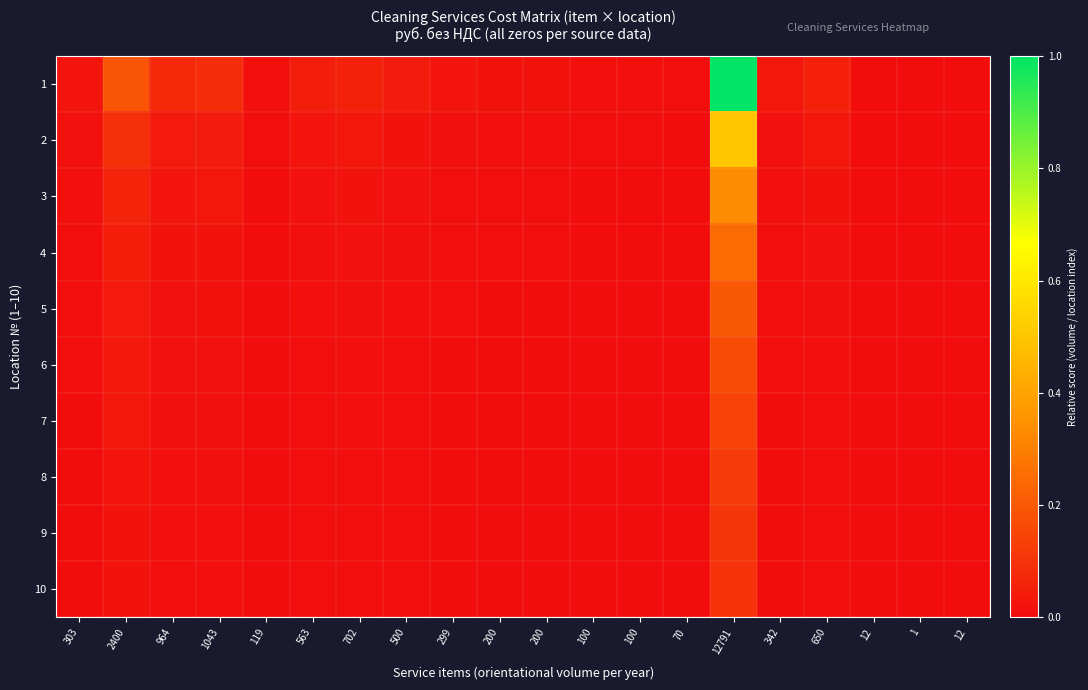

Reading right to left, what are all the values shown in this chart?

1: 12=0.0	1=0.0	12=0.0	650=0.1	342=0.0	12791=1.0	70=0.0	100=0.0	100=0.0	200=0.0	200=0.0	299=0.0	500=0.0	702=0.1	563=0.0	119=0.0	1043=0.1	964=0.1	2400=0.2	303=0.0
2: 12=0.0	1=0.0	12=0.0	650=0.0	342=0.0	12791=0.5	70=0.0	100=0.0	100=0.0	200=0.0	200=0.0	299=0.0	500=0.0	702=0.0	563=0.0	119=0.0	1043=0.0	964=0.0	2400=0.1	303=0.0
3: 12=0.0	1=0.0	12=0.0	650=0.0	342=0.0	12791=0.3	70=0.0	100=0.0	100=0.0	200=0.0	200=0.0	299=0.0	500=0.0	702=0.0	563=0.0	119=0.0	1043=0.0	964=0.0	2400=0.1	303=0.0
4: 12=0.0	1=0.0	12=0.0	650=0.0	342=0.0	12791=0.2	70=0.0	100=0.0	100=0.0	200=0.0	200=0.0	299=0.0	500=0.0	702=0.0	563=0.0	119=0.0	1043=0.0	964=0.0	2400=0.0	303=0.0
5: 12=0.0	1=0.0	12=0.0	650=0.0	342=0.0	12791=0.2	70=0.0	100=0.0	100=0.0	200=0.0	200=0.0	299=0.0	500=0.0	702=0.0	563=0.0	119=0.0	1043=0.0	964=0.0	2400=0.0	303=0.0
6: 12=0.0	1=0.0	12=0.0	650=0.0	342=0.0	12791=0.2	70=0.0	100=0.0	100=0.0	200=0.0	200=0.0	299=0.0	500=0.0	702=0.0	563=0.0	119=0.0	1043=0.0	964=0.0	2400=0.0	303=0.0
7: 12=0.0	1=0.0	12=0.0	650=0.0	342=0.0	12791=0.1	70=0.0	100=0.0	100=0.0	200=0.0	200=0.0	299=0.0	500=0.0	702=0.0	563=0.0	119=0.0	1043=0.0	964=0.0	2400=0.0	303=0.0
8: 12=0.0	1=0.0	12=0.0	650=0.0	342=0.0	12791=0.1	70=0.0	100=0.0	100=0.0	200=0.0	200=0.0	299=0.0	500=0.0	702=0.0	563=0.0	119=0.0	1043=0.0	964=0.0	2400=0.0	303=0.0
9: 12=0.0	1=0.0	12=0.0	650=0.0	342=0.0	12791=0.1	70=0.0	100=0.0	100=0.0	200=0.0	200=0.0	299=0.0	500=0.0	702=0.0	563=0.0	119=0.0	1043=0.0	964=0.0	2400=0.0	303=0.0
10: 12=0.0	1=0.0	12=0.0	650=0.0	342=0.0	12791=0.1	70=0.0	100=0.0	100=0.0	200=0.0	200=0.0	299=0.0	500=0.0	702=0.0	563=0.0	119=0.0	1043=0.0	964=0.0	2400=0.0	303=0.0